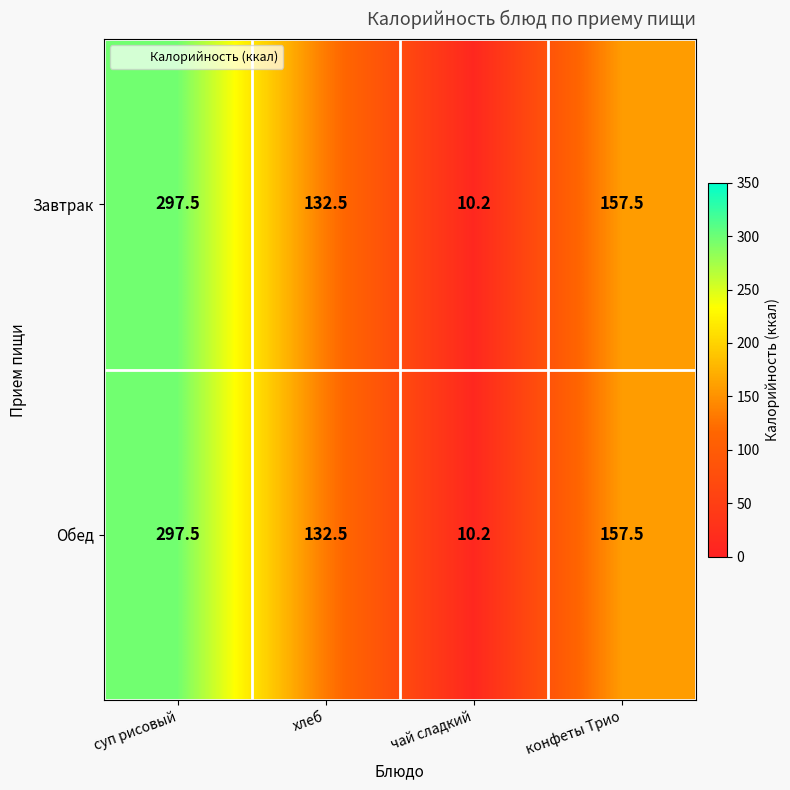

What is the sum of the Обед values at суп рисовый and чай сладкий?

307.7